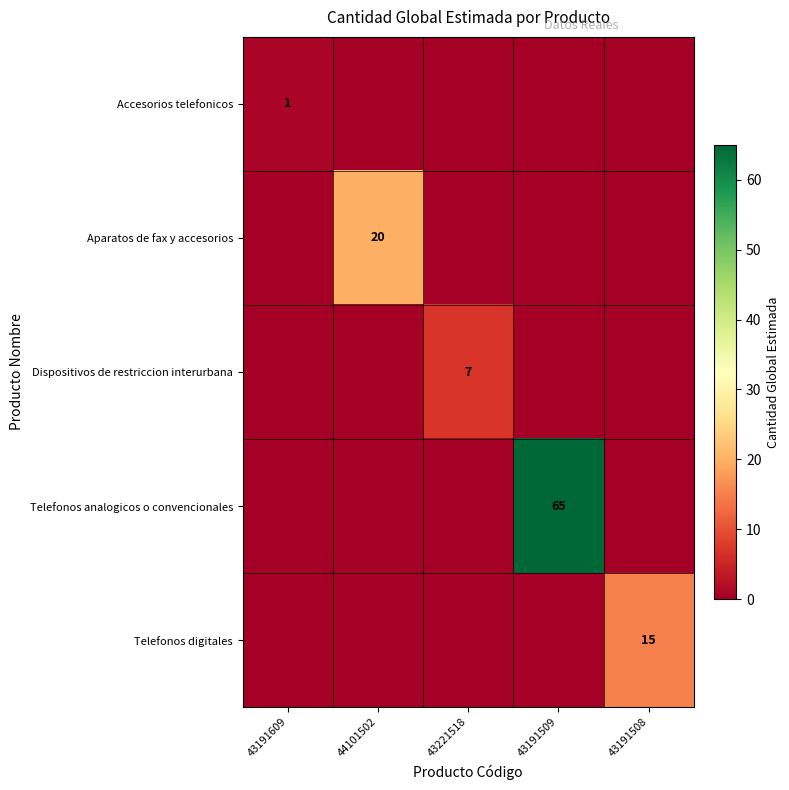

The Telefonos analogicos o convencionales series shows 65 at 43191509. True or false?

True